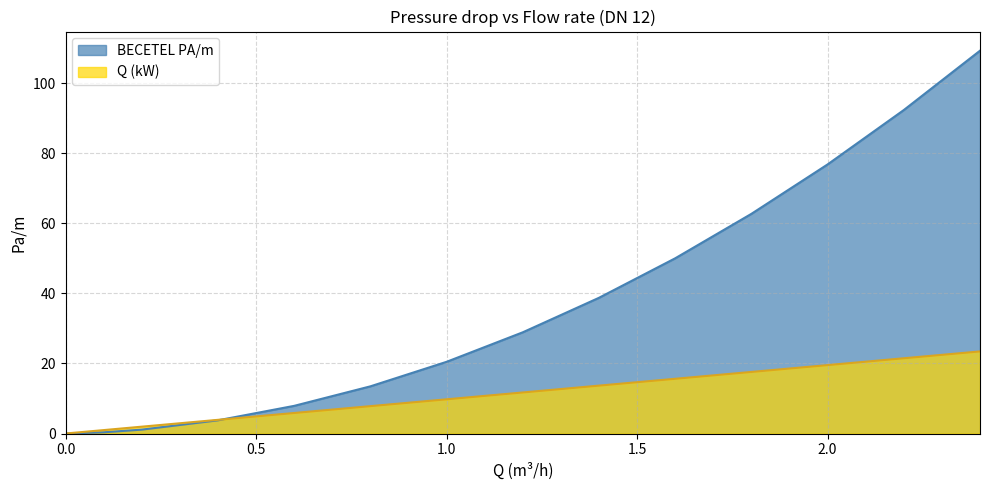

What is the value of the Q (kW) point at the 3rd from the left?

2.0